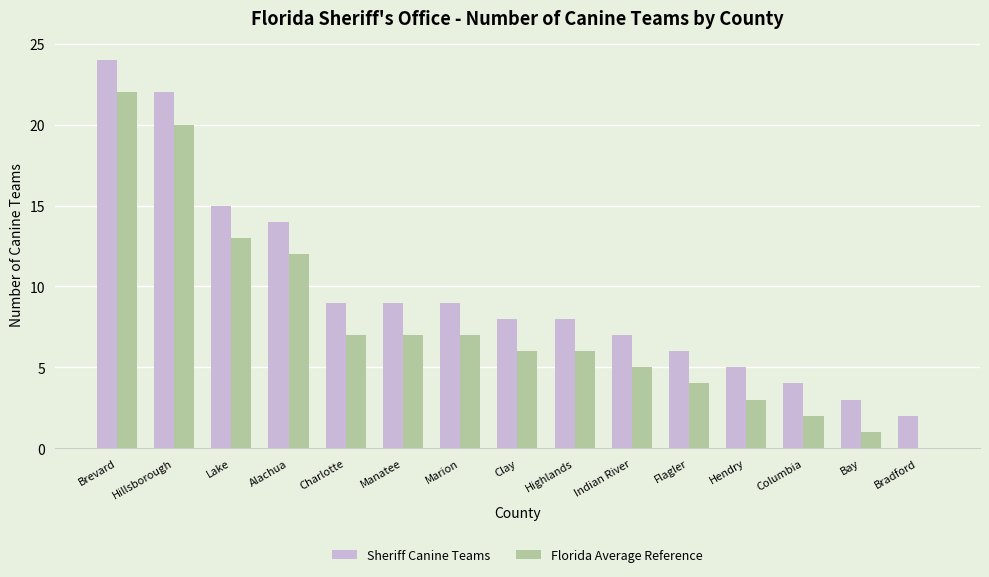

What is the sum of all Sheriff Canine Teams values?

145